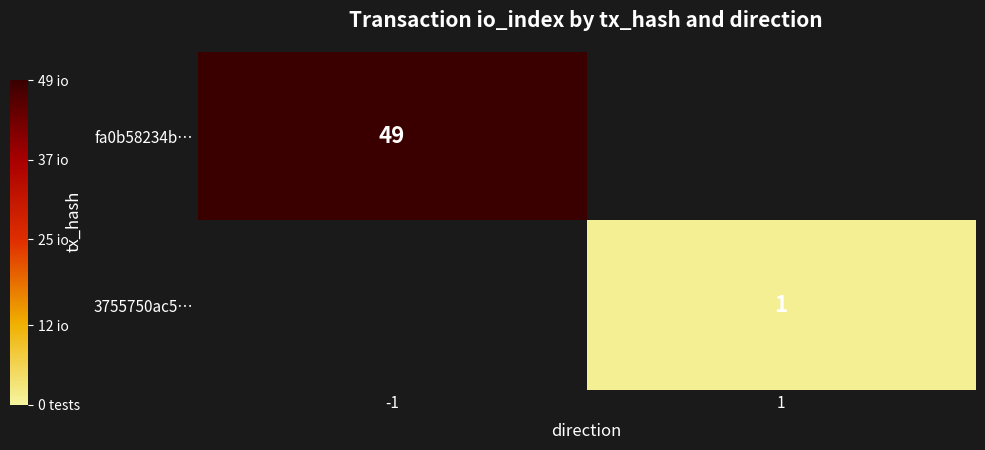

Is the value of 3755750ac5… at 1 greater than the value of fa0b58234b… at -1?

No